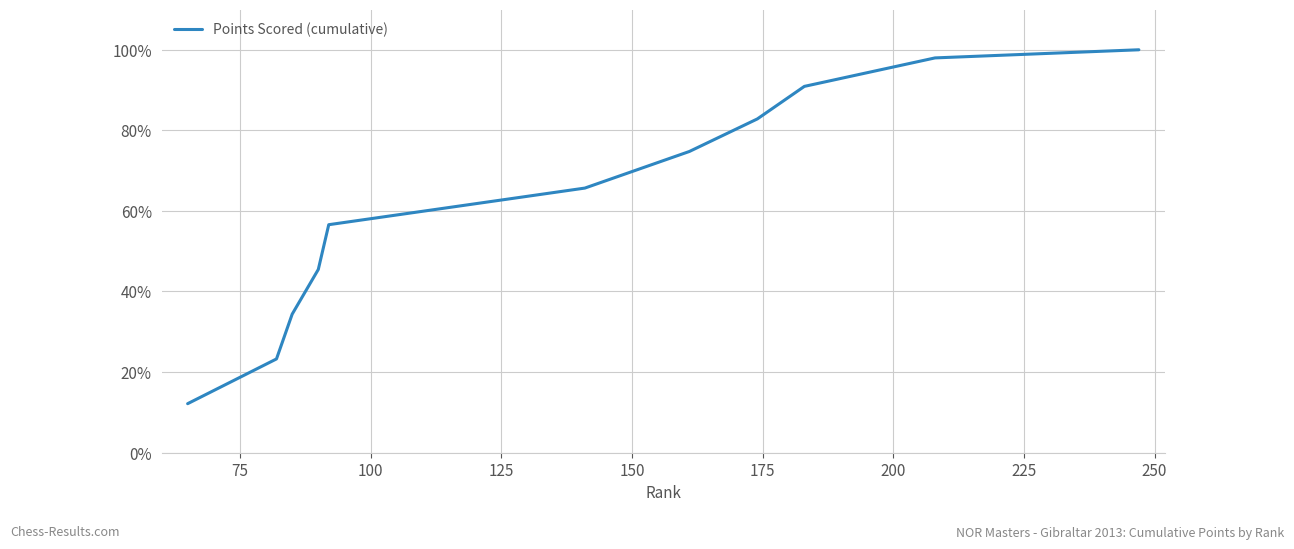

What is the minimum value shown in the chart?

12.1